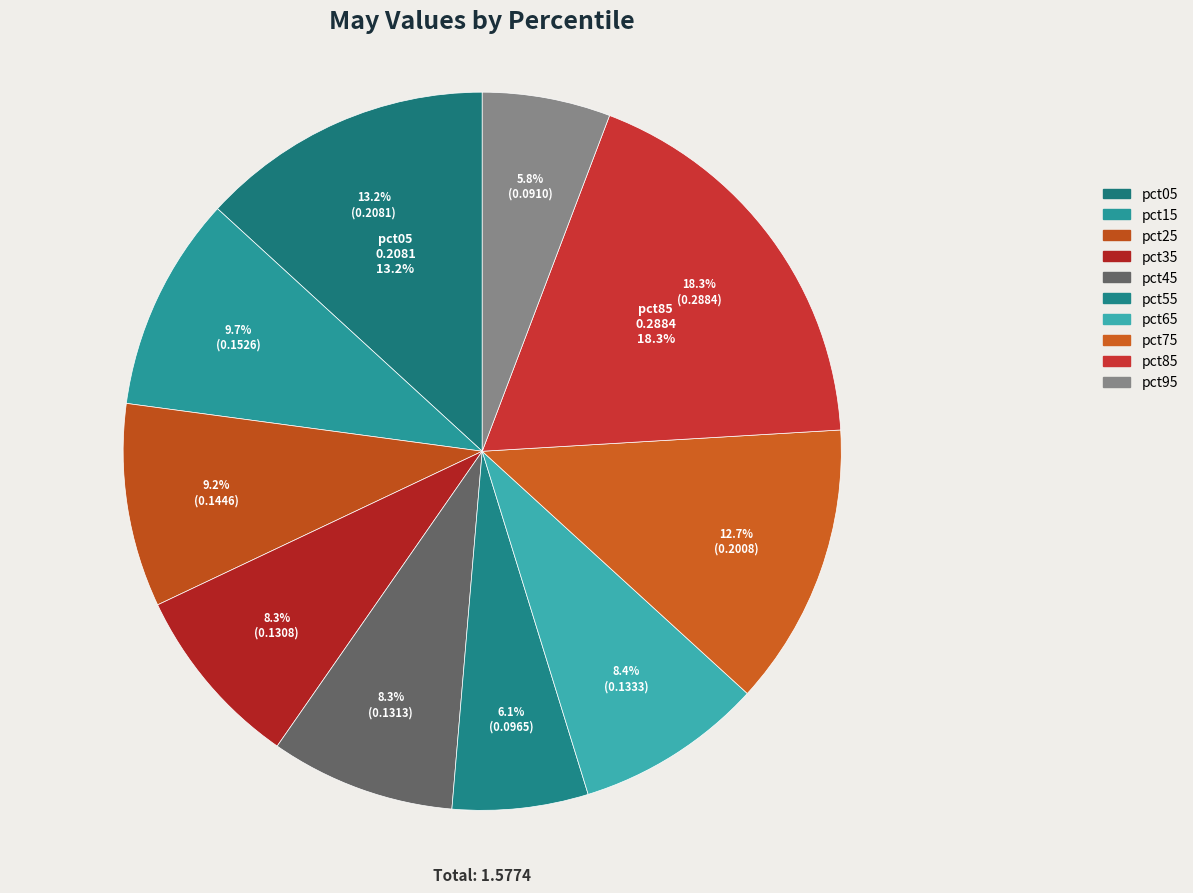

How many slices are in this pie chart?

10